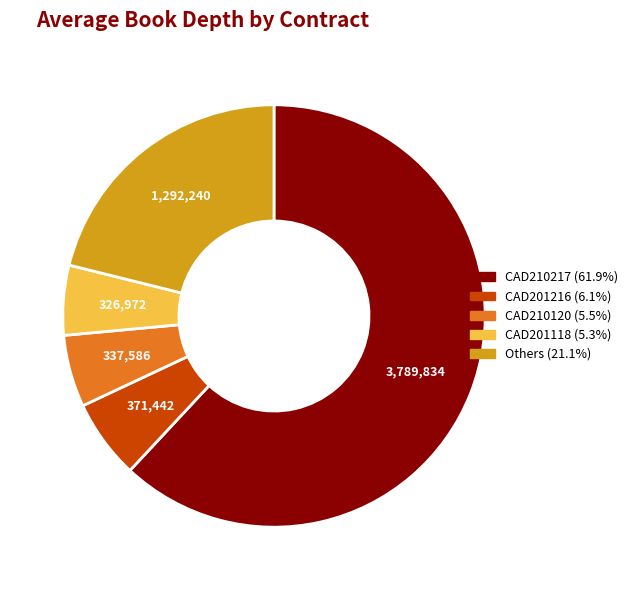

Count the number of slices in the pie.

5